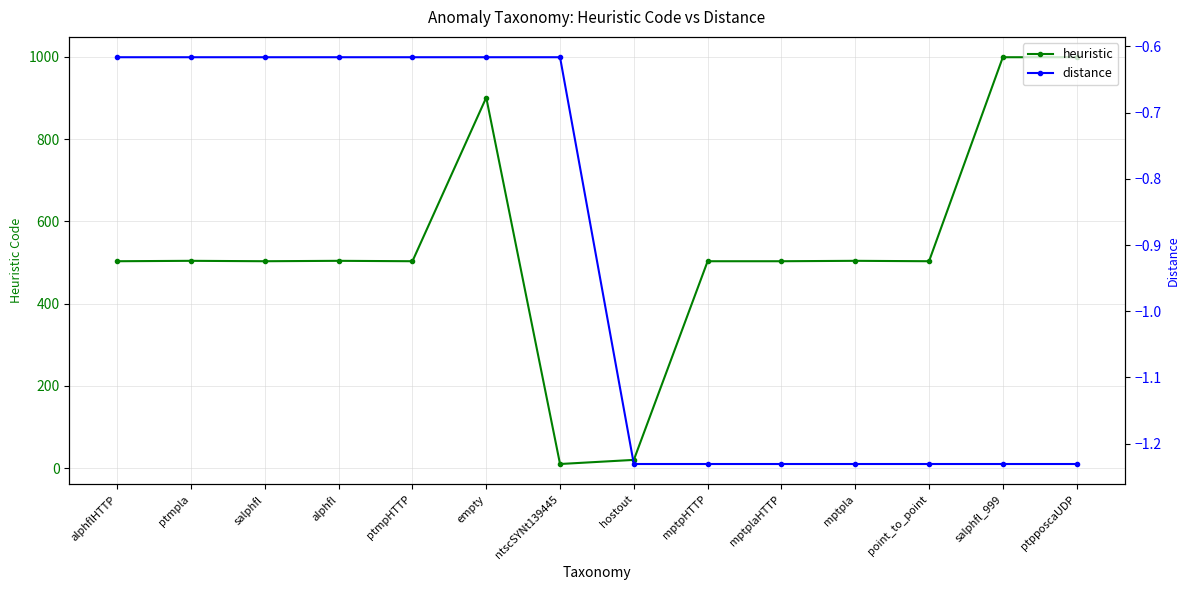

True or false: heuristic and distance intersect in this chart.

False